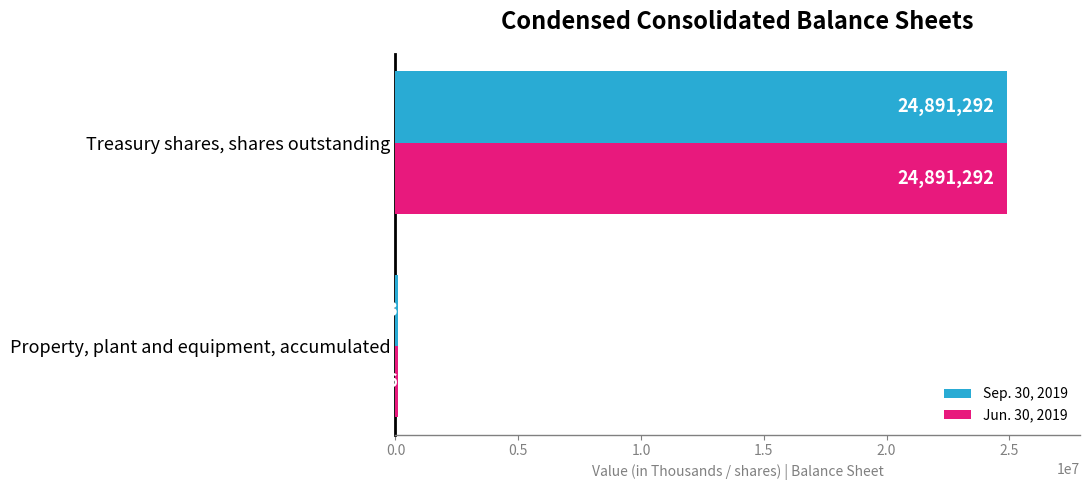

What is the sum of all Jun. 30, 2019 values?

25009158